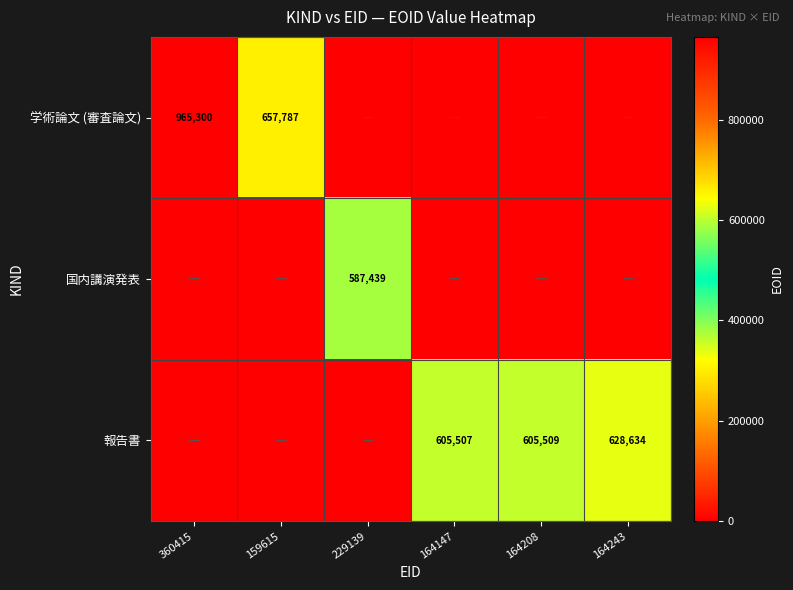

The 報告書 series shows 628634 at 164243. True or false?

True